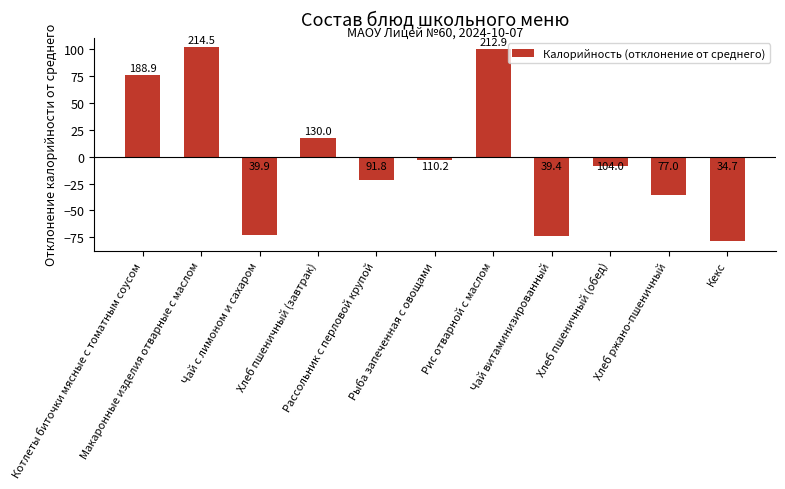

Does the chart contain stacked bars?

No